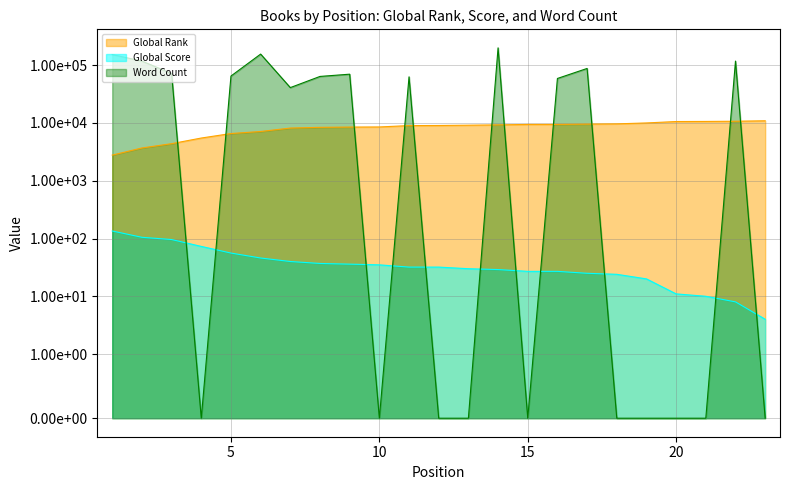

What is the sum of the Word Count values at 9 and 18?

70000